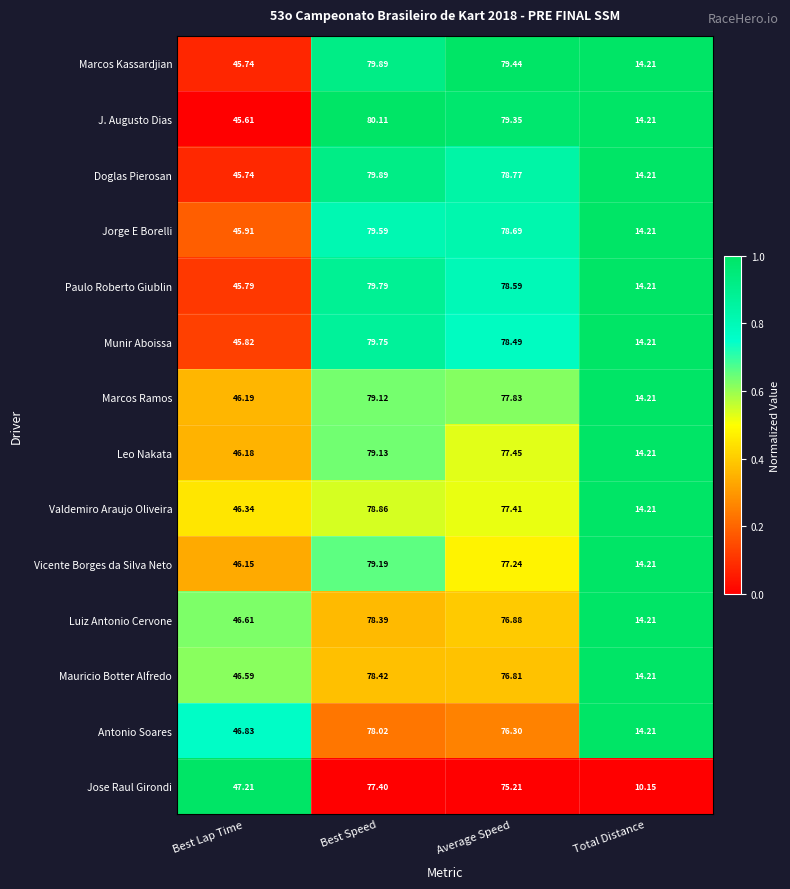

At which category is the sum across all series the highest?

Best Speed